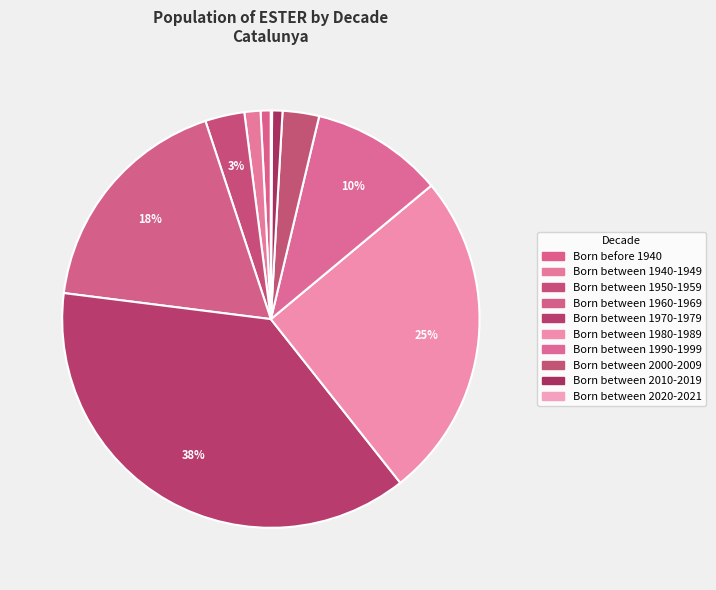

To the nearest percent, what percentage of the pie is Born before 1940?

1%